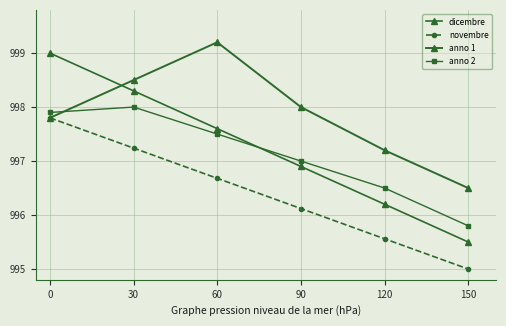

Which label corresponds to the largest value in the chart?

60